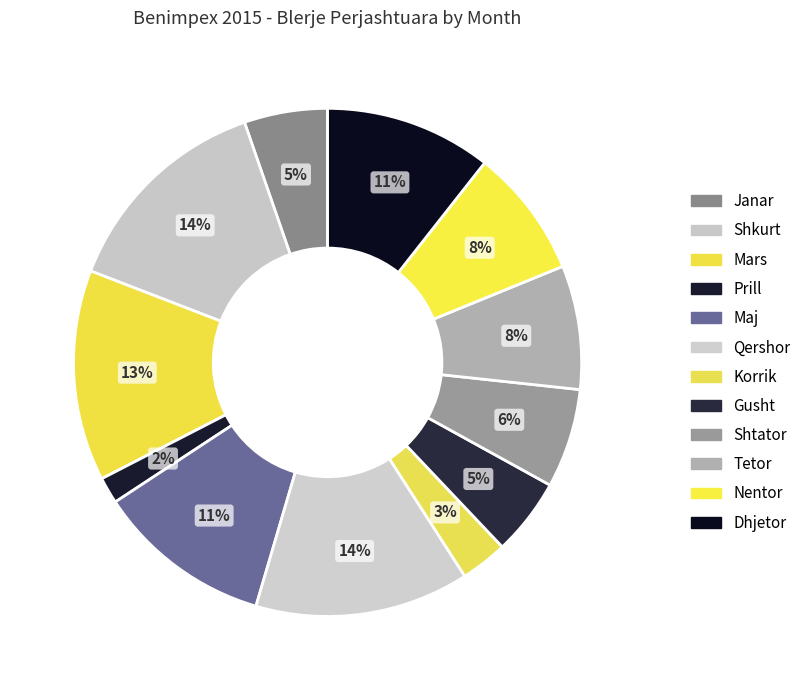

To the nearest percent, what is the combined percentage of Korrik and Maj?

14%